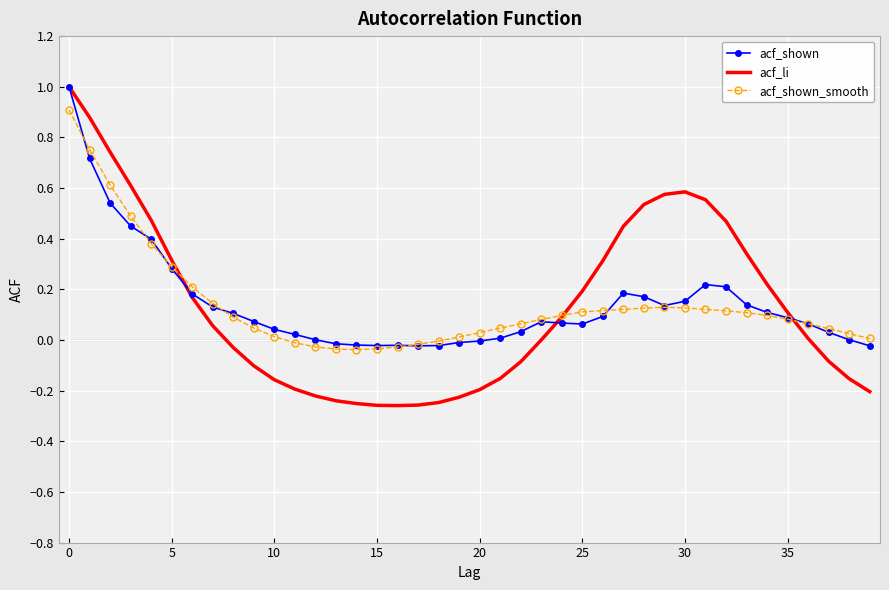

What are all the series names shown in the legend?

acf_shown, acf_li, acf_shown_smooth